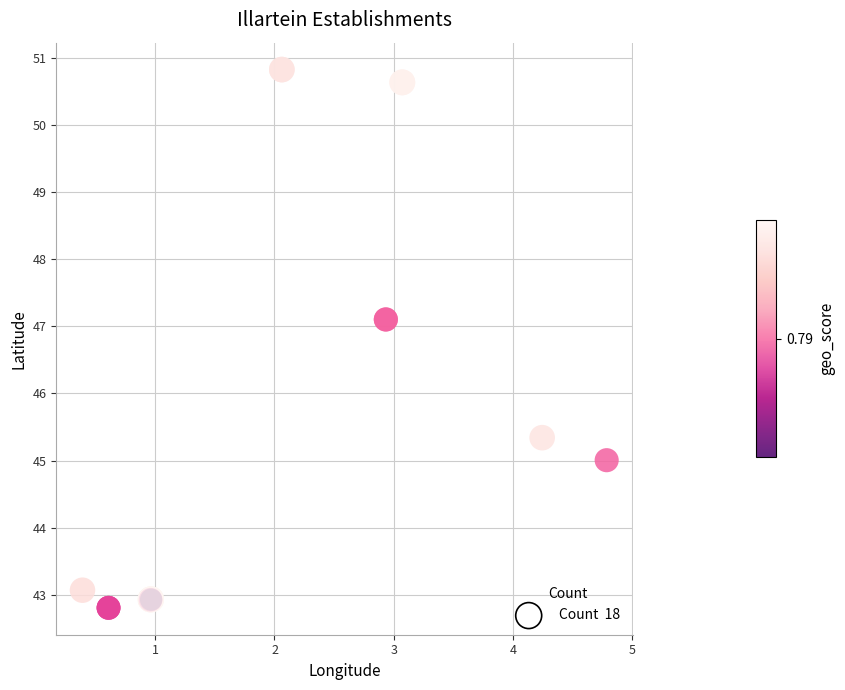

What Y value in the scatter plot is closest to 46?

45.3